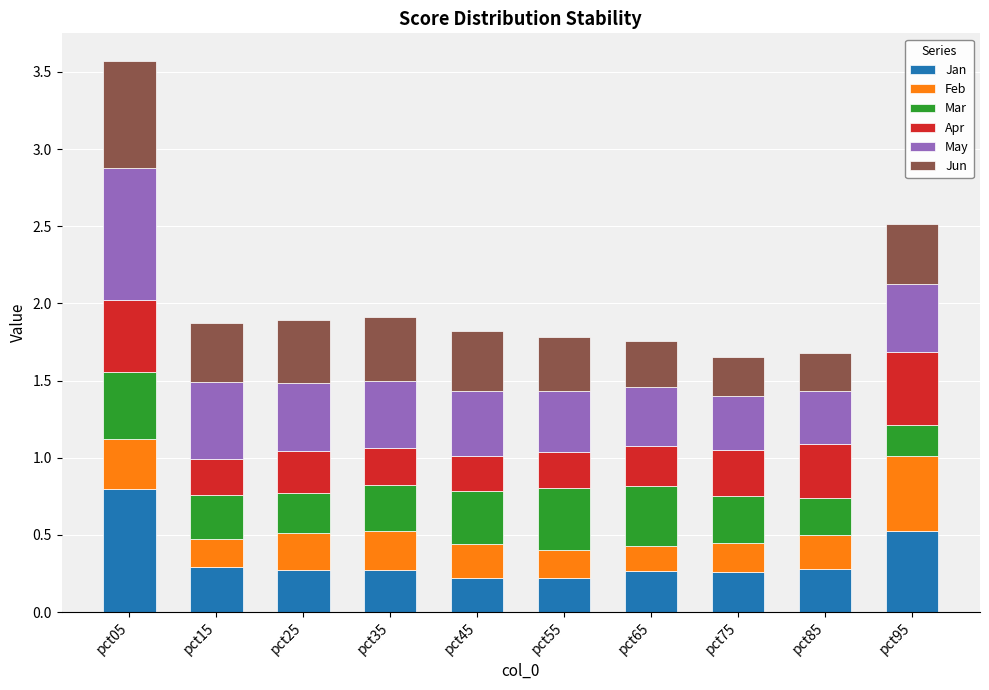

How many series are shown in this chart?

6